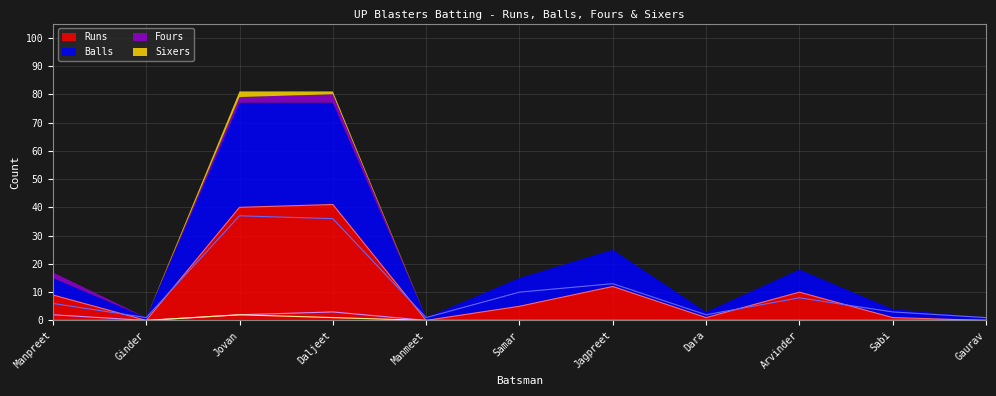

Which category has the highest value across all series?

Daljeet